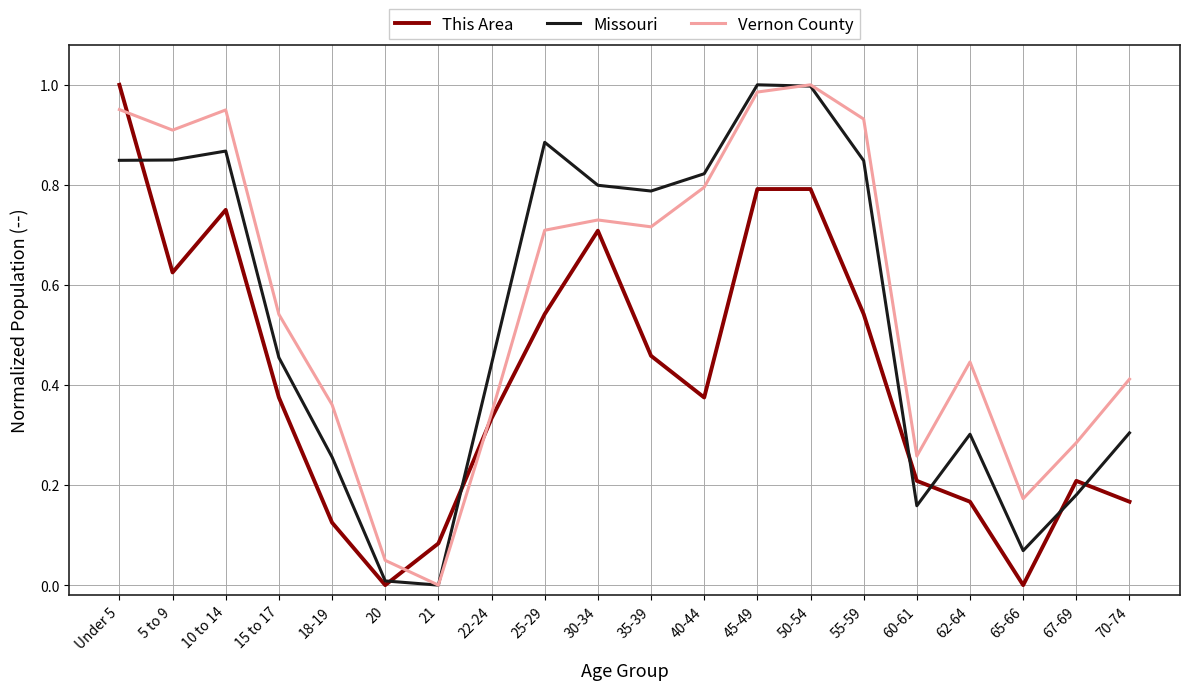

What is the sum of all Vernon County values?

11.5